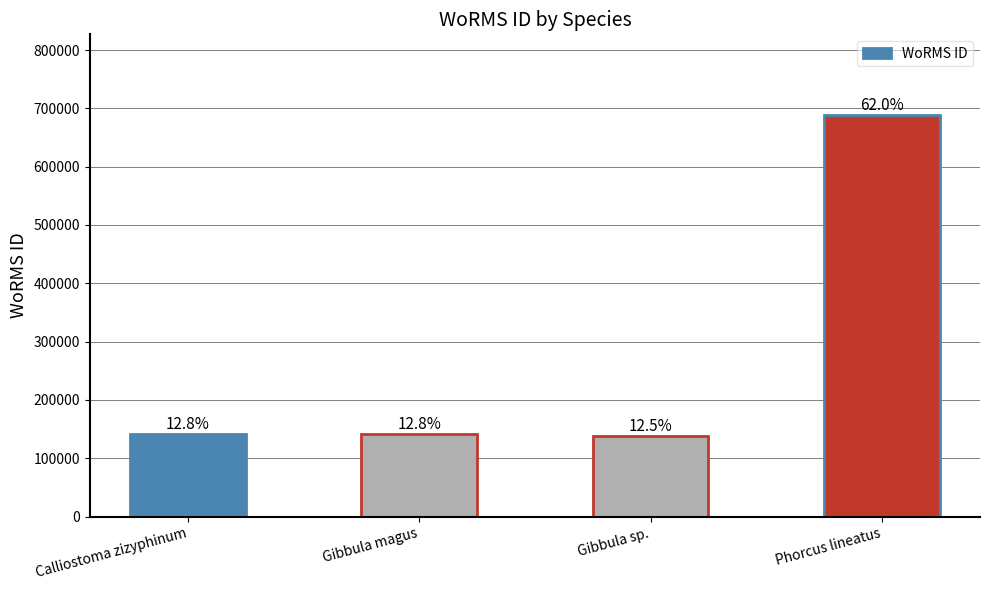

Where does the data first go above 141790?

Phorcus lineatus